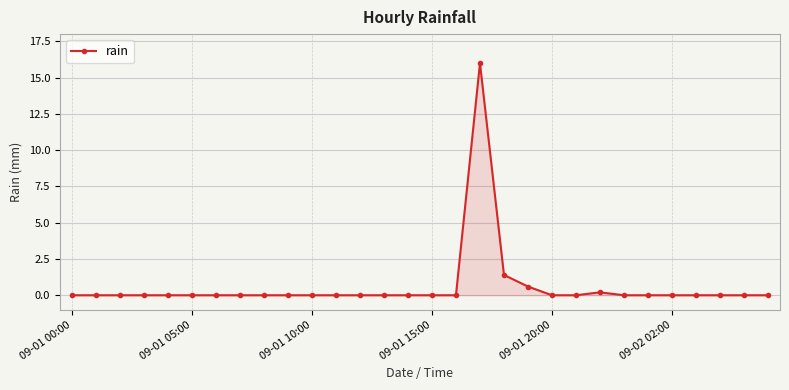

True or false: there are more than 1 points higher than both neighbors.

True